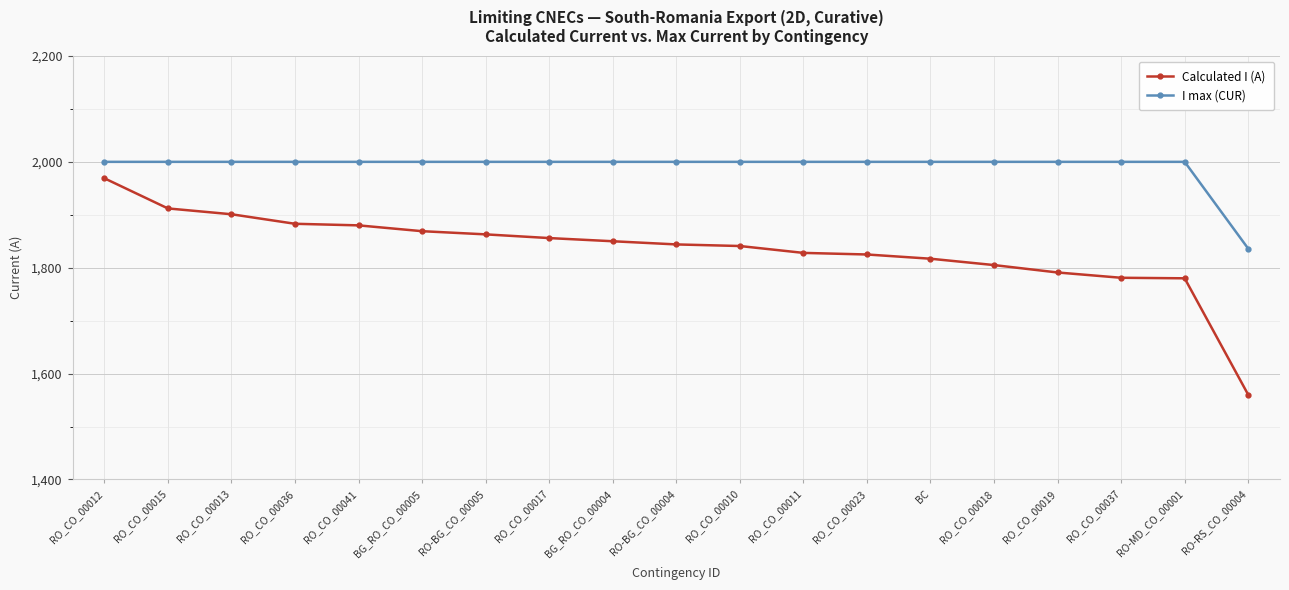

What is the label of the 13th point from the left?

RO_CO_00023